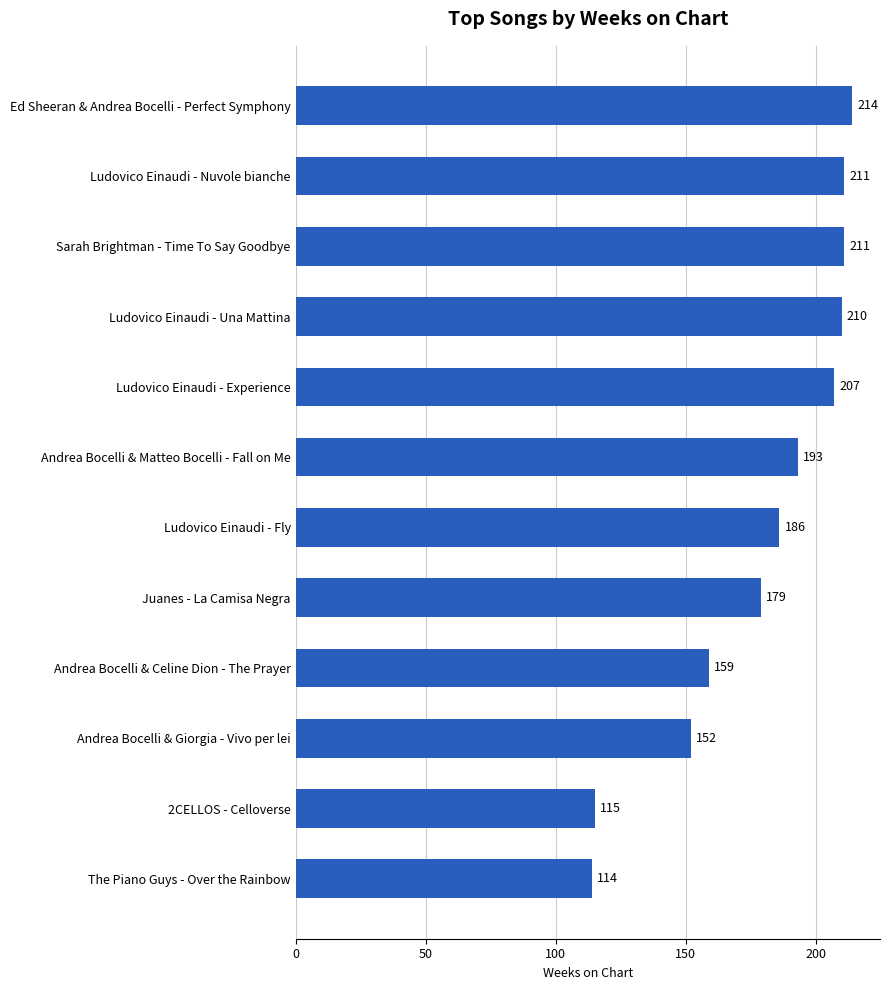

Are the bars horizontal?

Yes